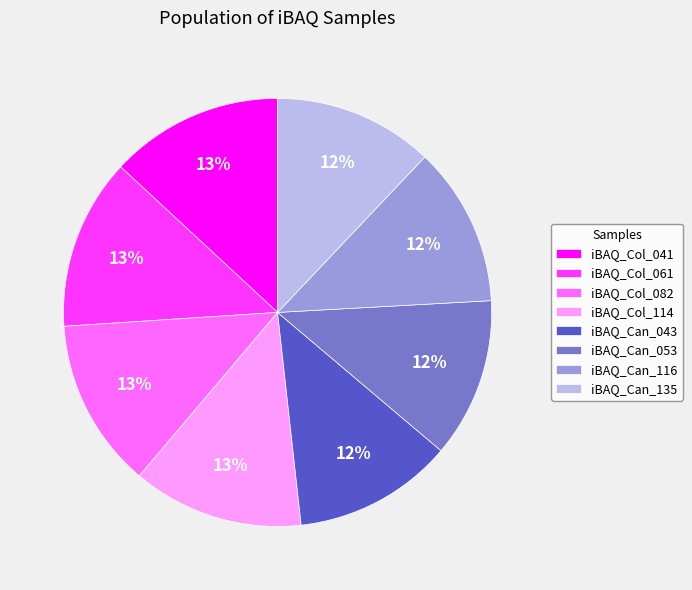

Which has a higher value, iBAQ_Can_116 or iBAQ_Col_114?

iBAQ_Col_114